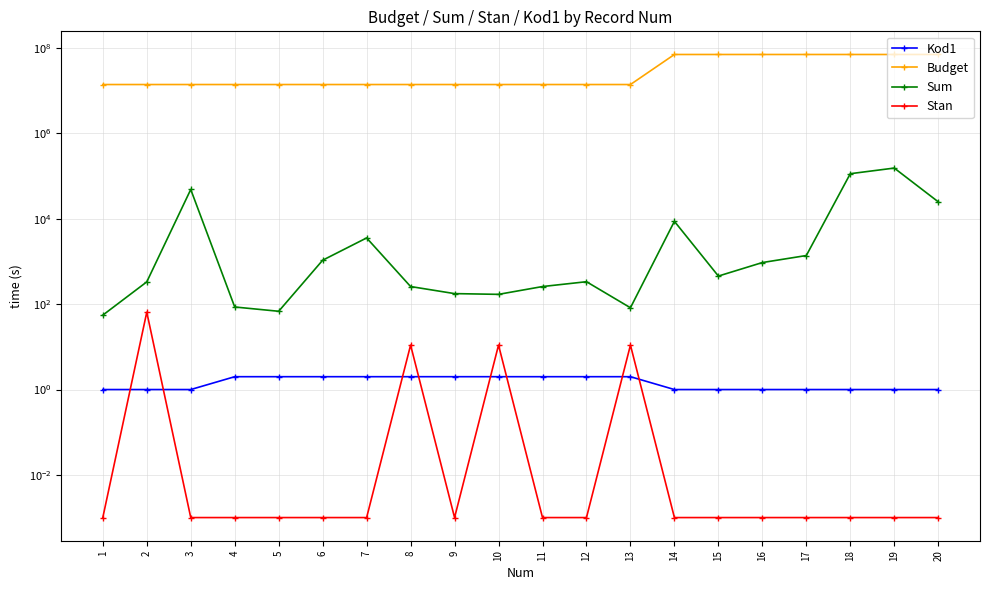

Which series has the widest spread of values?

Budget